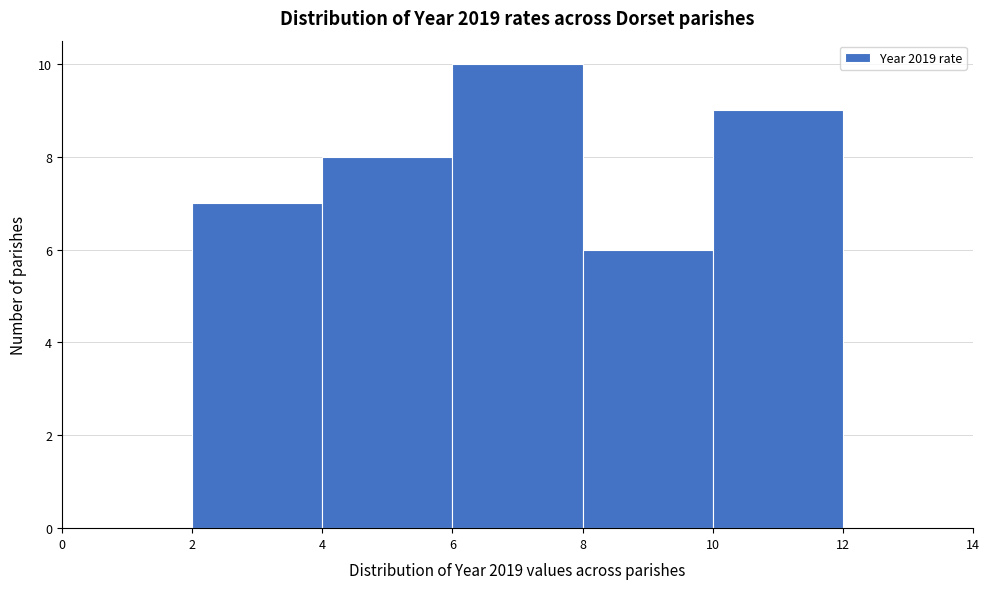

Reading left to right, transcribe this chart: for each bar, give the range it covers on the x-axis and its height. The values are not printed on the chart, so give them approximately, as read against the axis.

0 to 2: 0
2 to 4: 7
4 to 6: 8
6 to 8: 10
8 to 10: 6
10 to 12: 9
12 to 14: 0